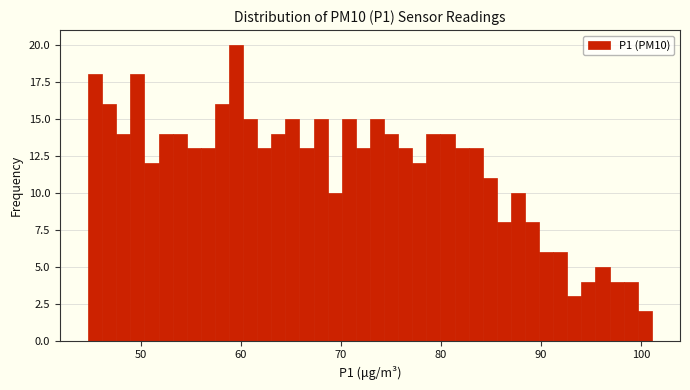

Read against the x-axis, roughly where is the centre of the tallest bar?

60